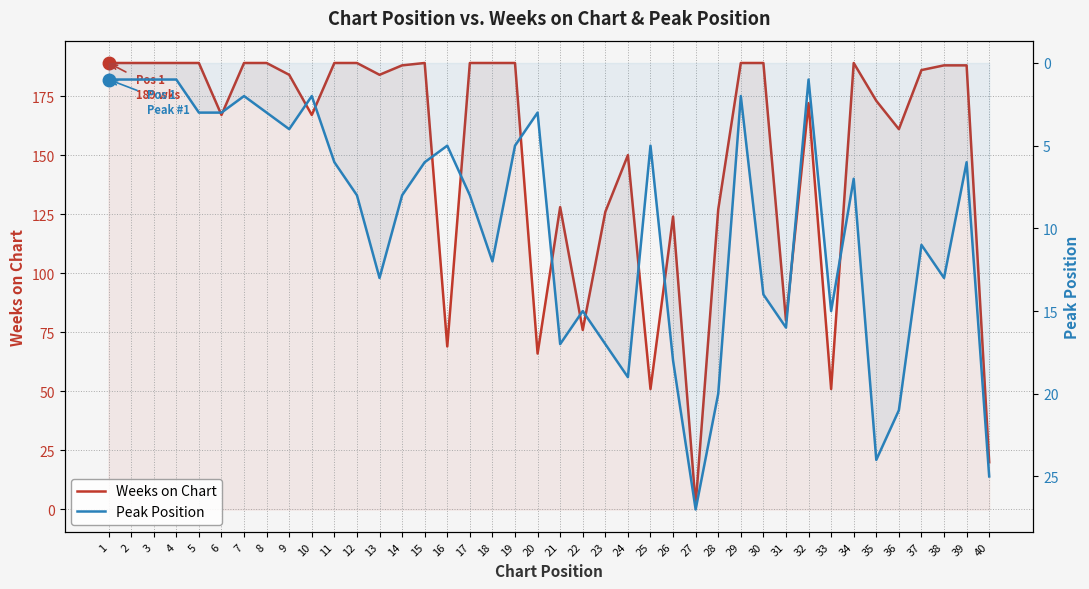

The value of Peak Position at 4 is 1. True or false?

True